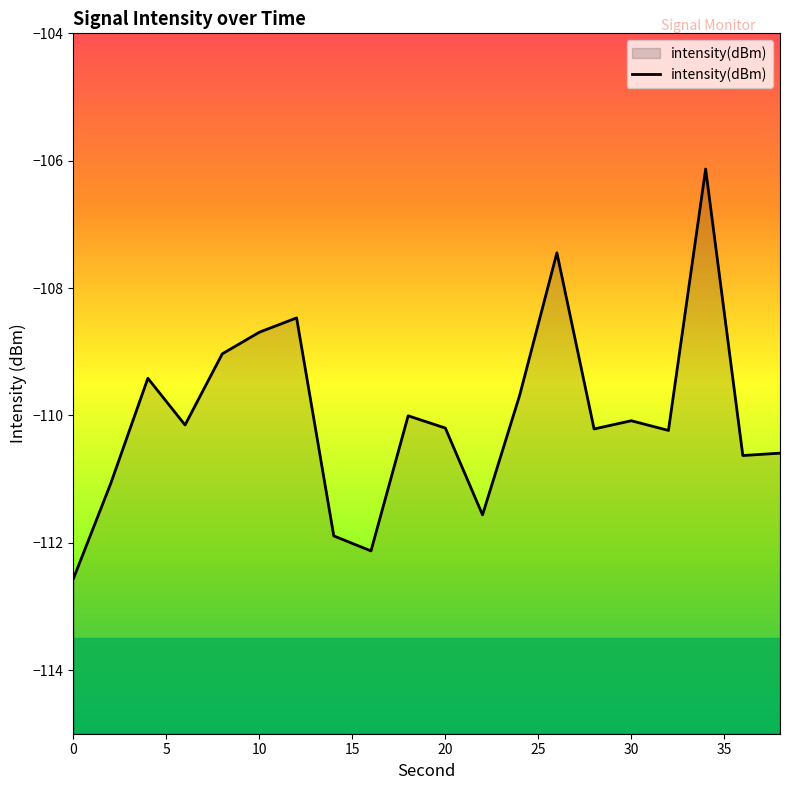

The value at 30 is -110.1. True or false?

True